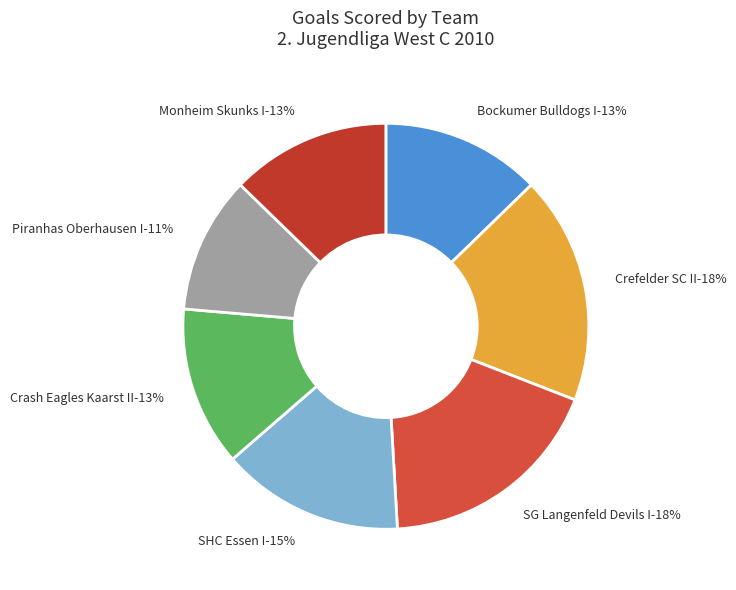

Is there any slice that represents more than half of the pie?

No